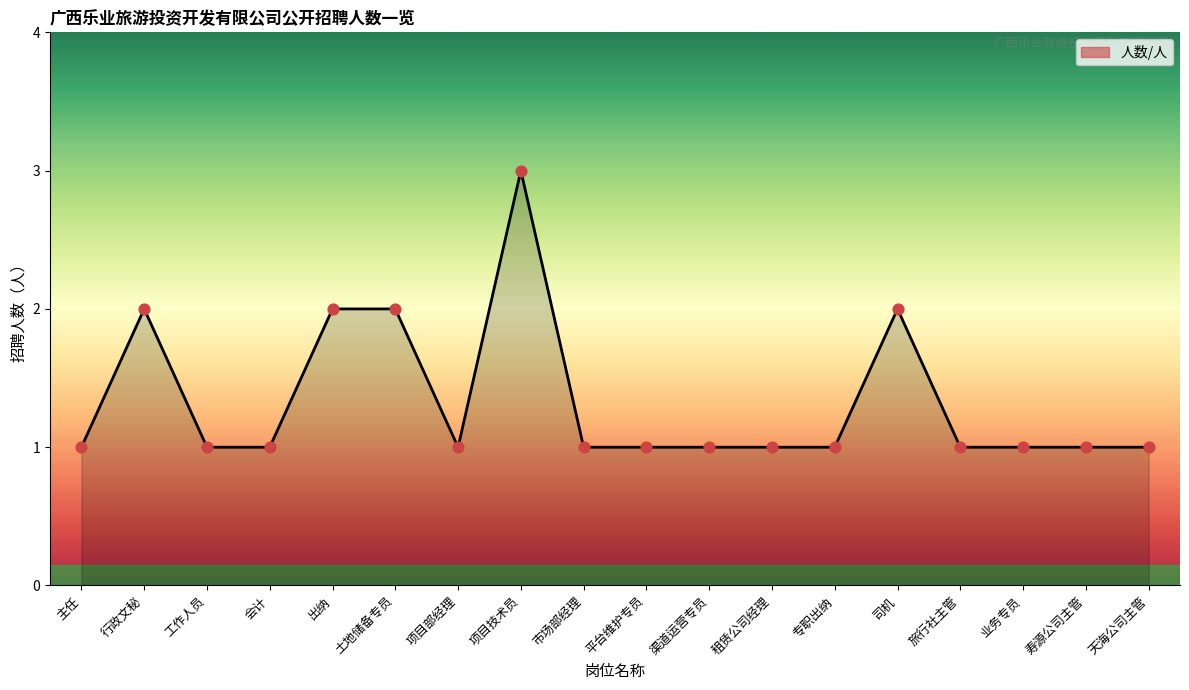

Approximately how many times larger is the value at 旅行社主管 compared to 市场部经理?

1.0